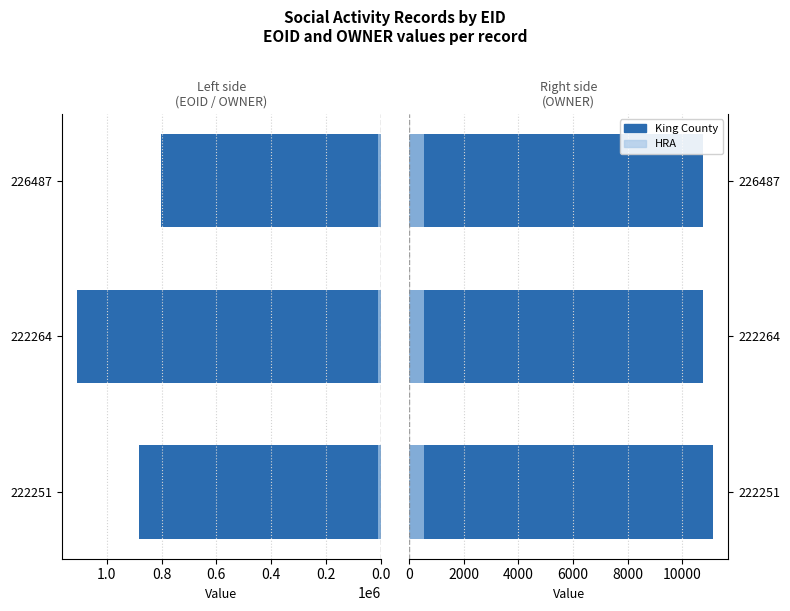

What is the difference between the maximum and minimum values in the MAPTO (HRA) series?

18.2